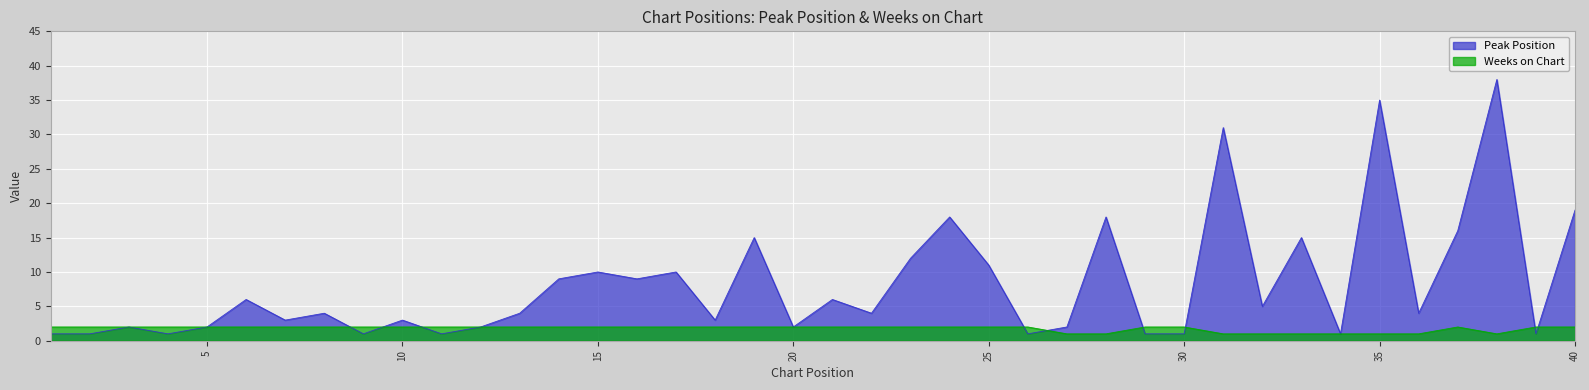

Which series ends up on top after the final intersection of Weeks on Chart and Peak Position?

Peak Position